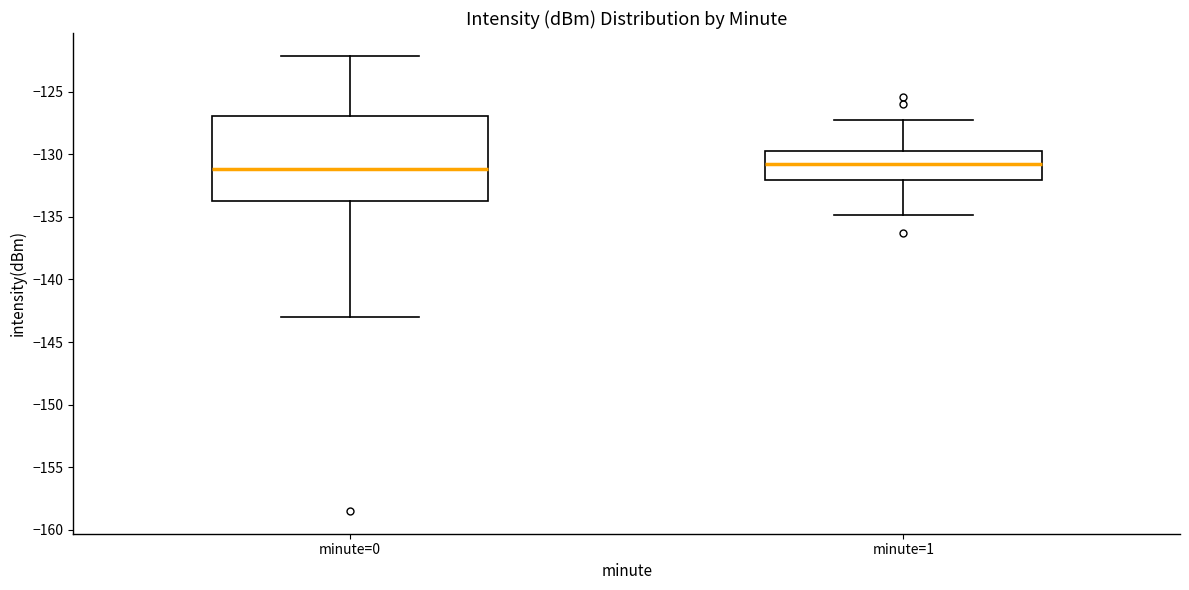

Reading left to right, transcribe this box plot: for each box, give where its median line is, the range the box spans, and where its two whiskers end, as read against the y-axis. The values are not printed on the chart, so give them approximately, as read against the axis.

minute=0: median -131.0, box -134.0 to -127.0, whiskers -143.0 to -122.0
minute=1: median -130.5, box -132.0 to -129.5, whiskers -135.0 to -127.5